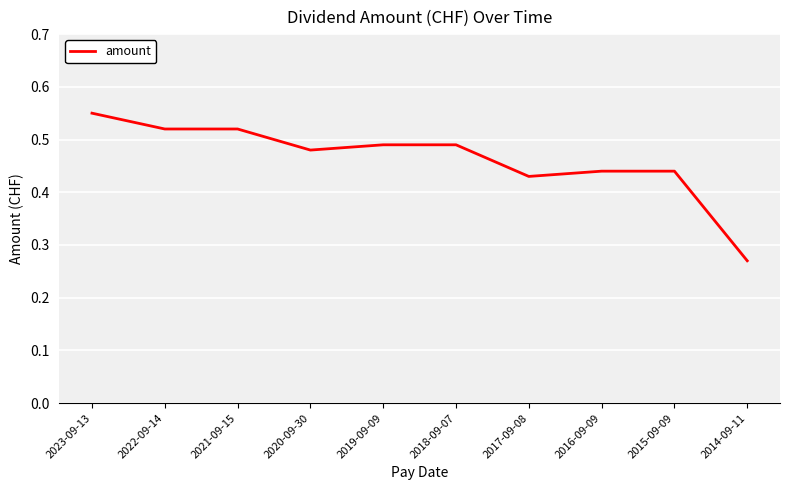

The value at 2015-09-09 is 0.6. True or false?

False